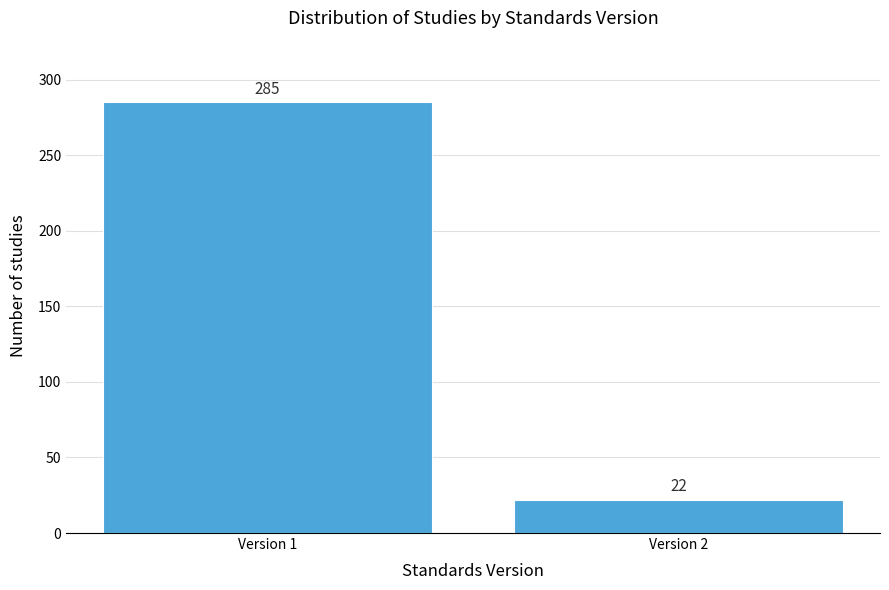

Reading left to right, what are all the values shown in this chart?

285	22